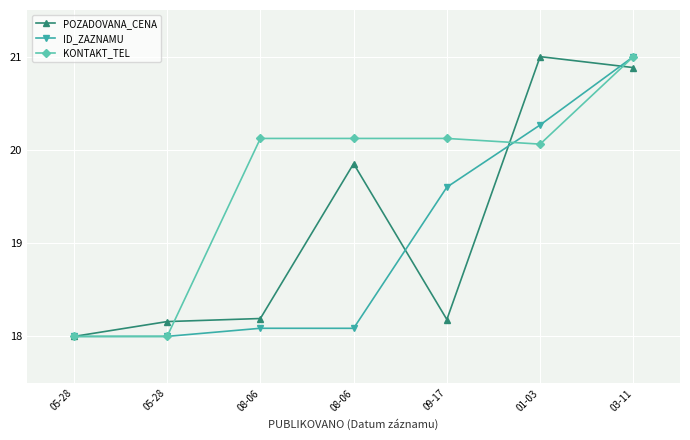

What is the minimum value shown in the chart?

18.0